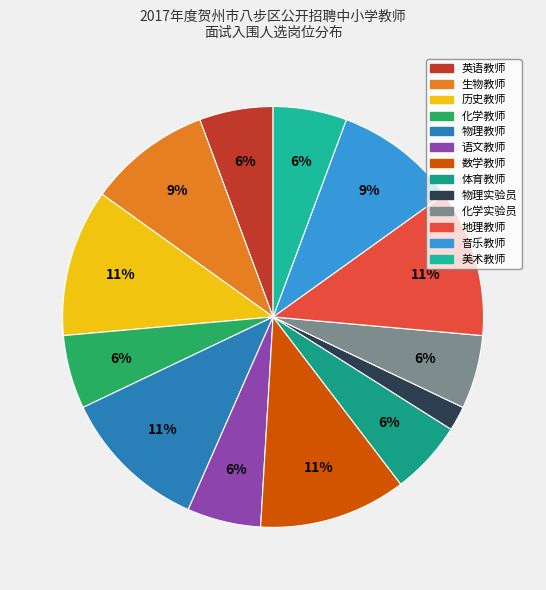

Does 音乐教师 account for over 50% of the chart?

No